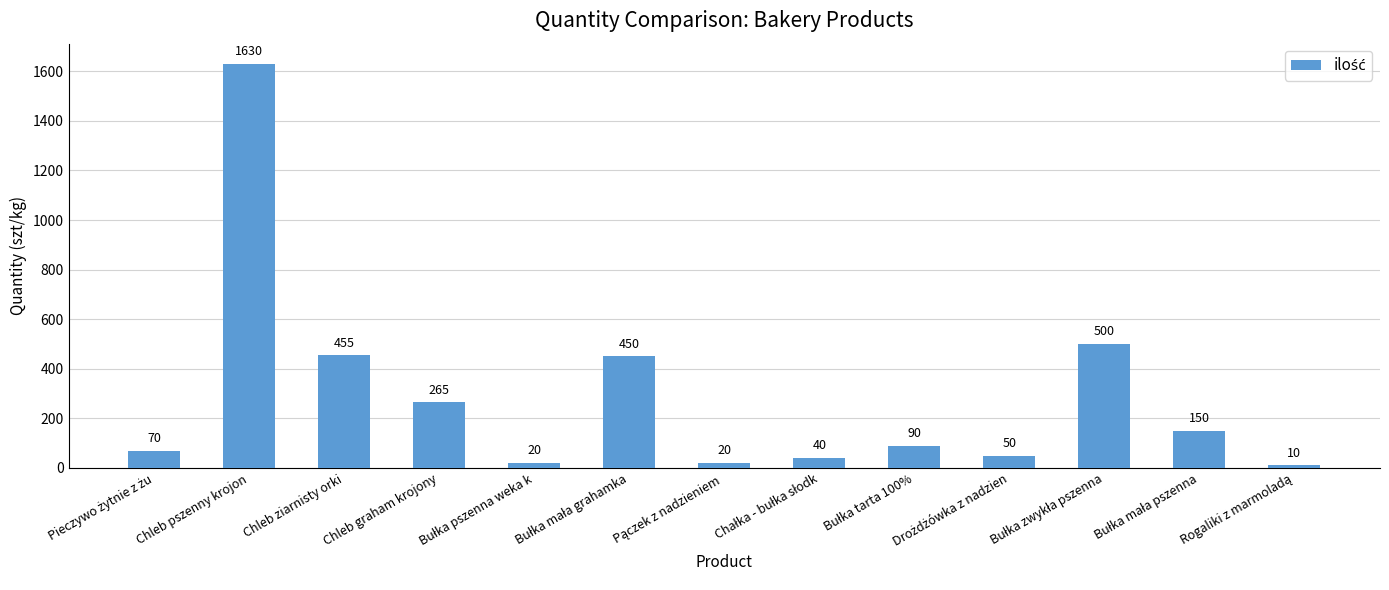

At which label does the data first exceed 90?

Chleb pszenny krojon